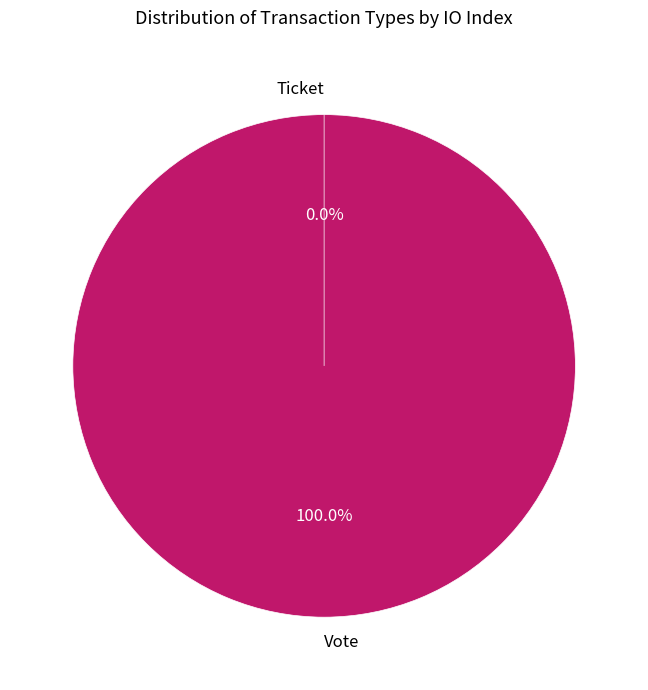

Do Vote and Ticket together represent more than half of the pie?

Yes